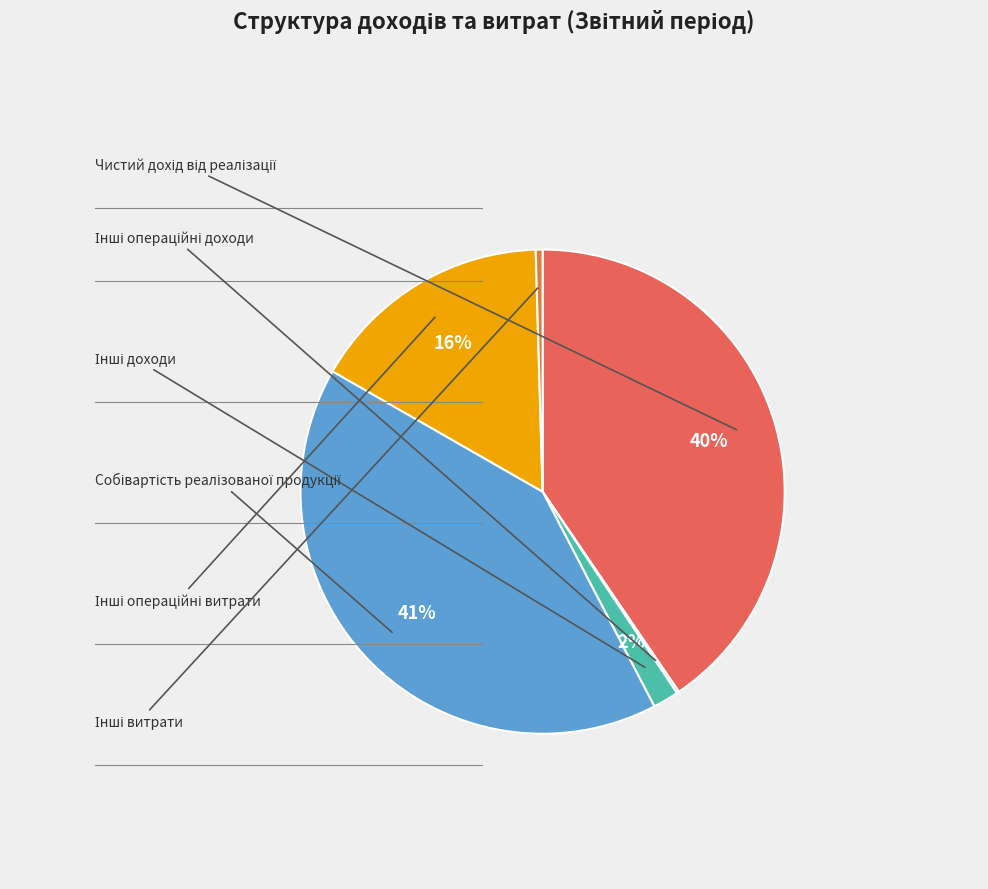

Is there a majority slice in this chart?

No